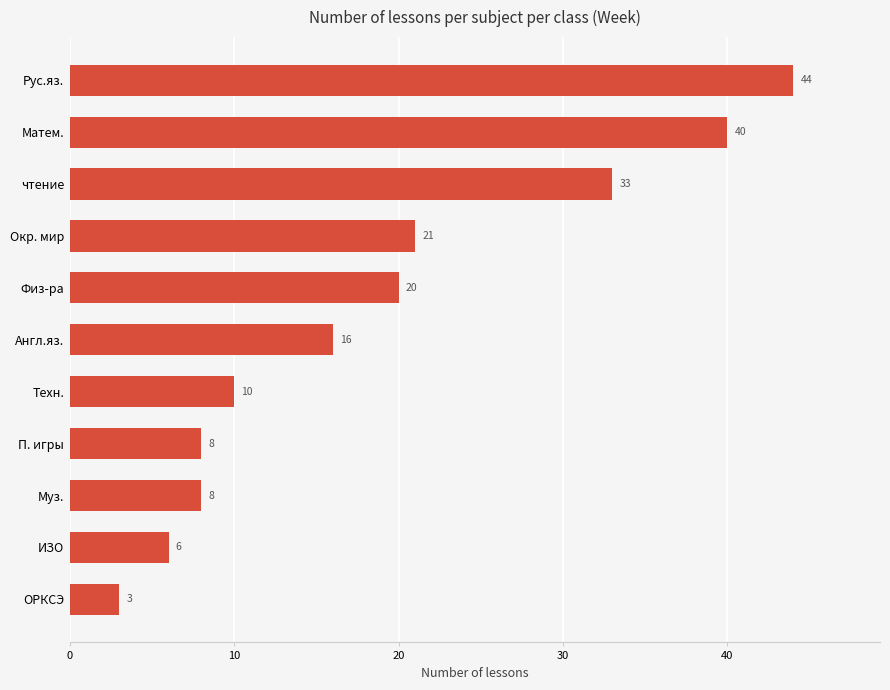

What is the difference between the second highest and second lowest values?

34